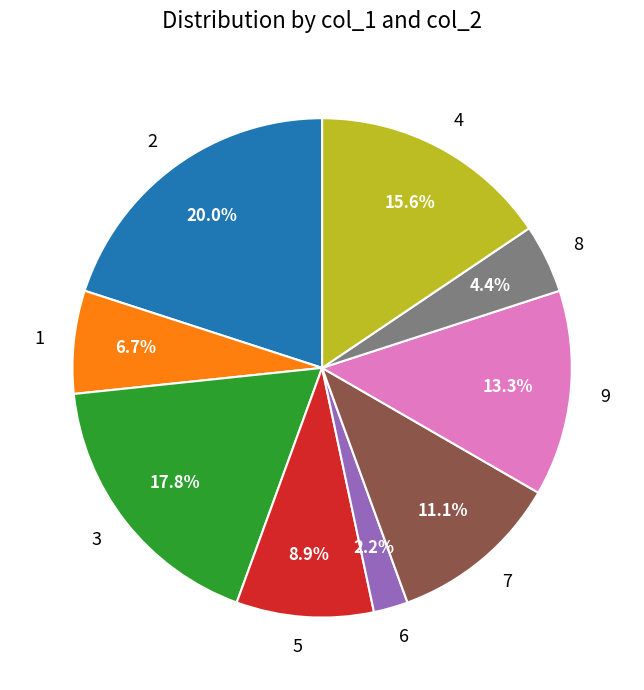

Approximately how many times larger is the value at 3 compared to 7?

1.6